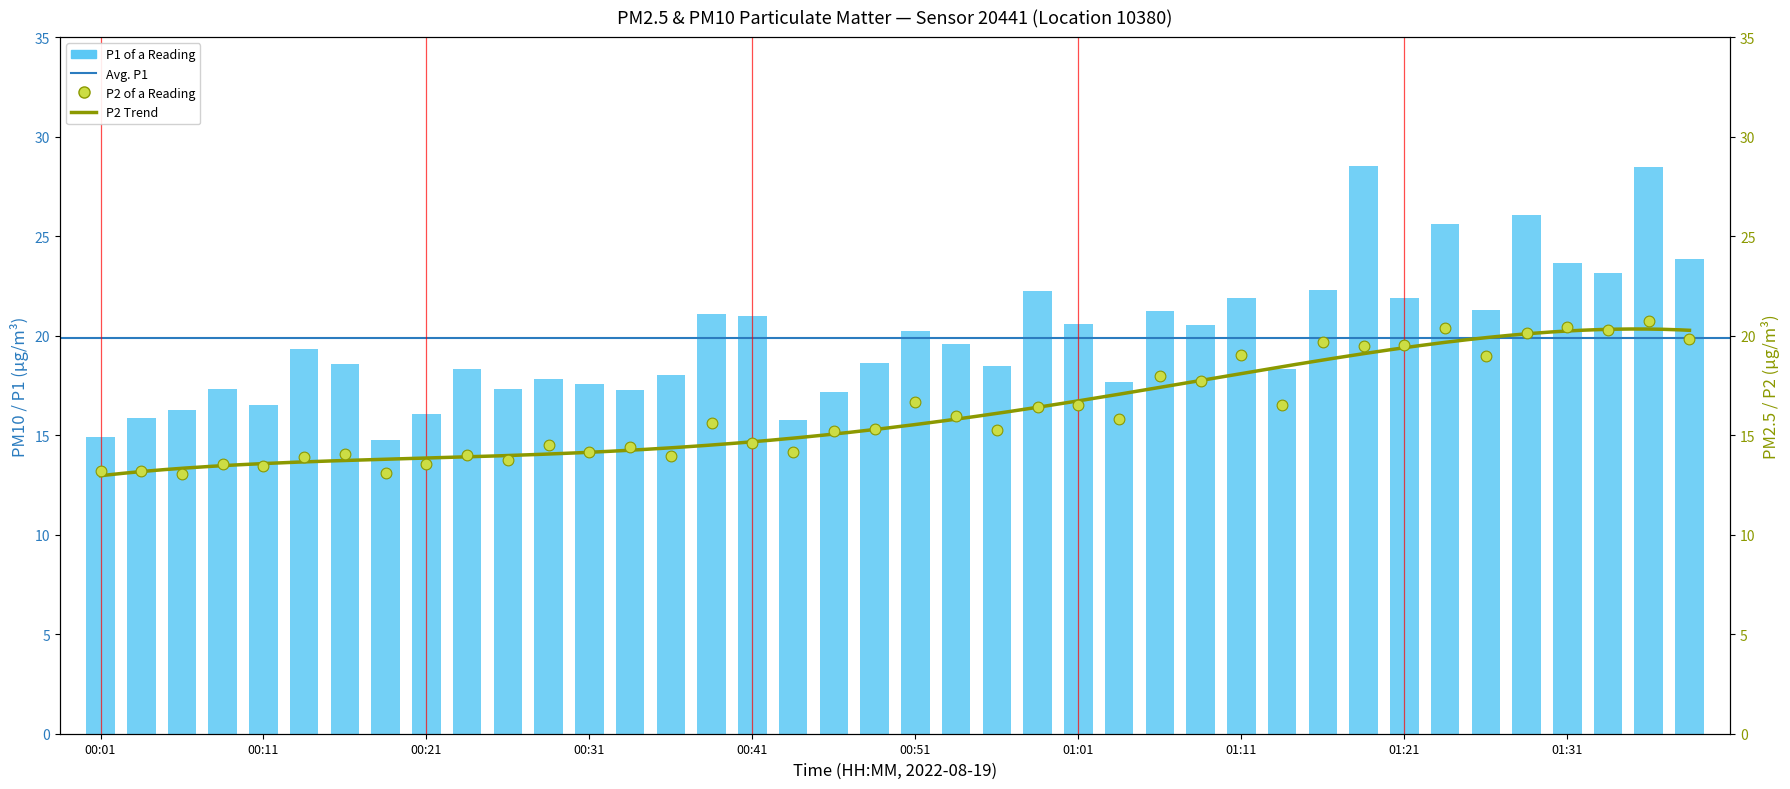

Which series has the largest total across all categories?

P1